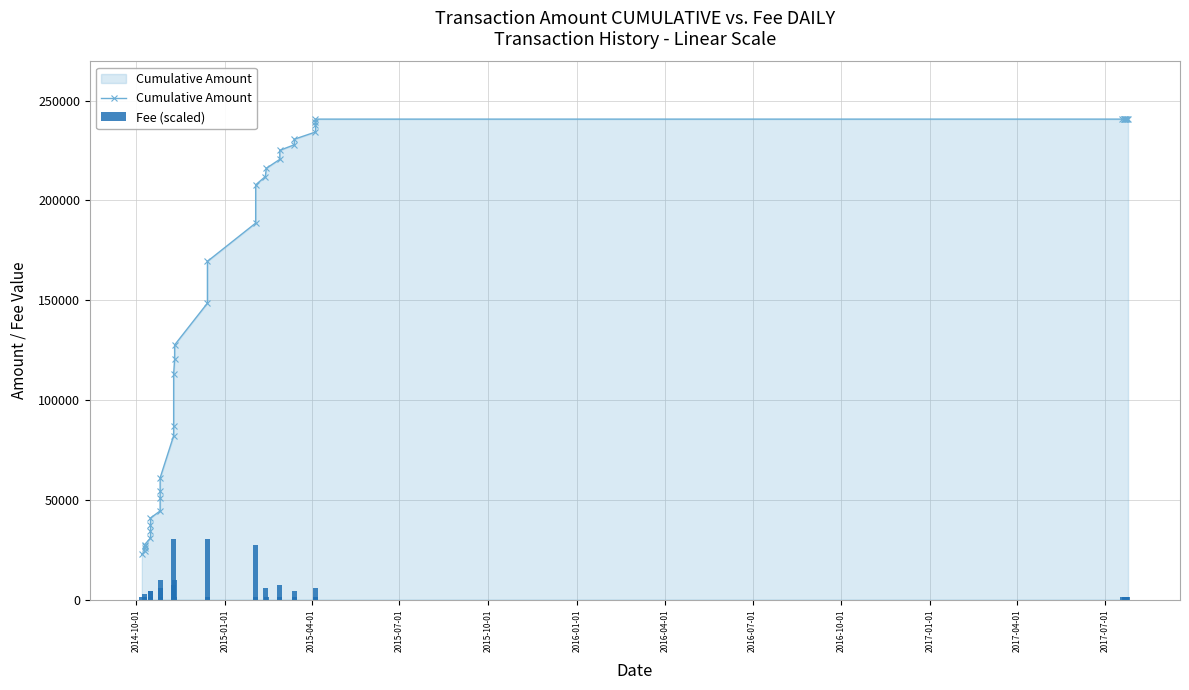

What is the maximum value shown in the chart?

240714.7